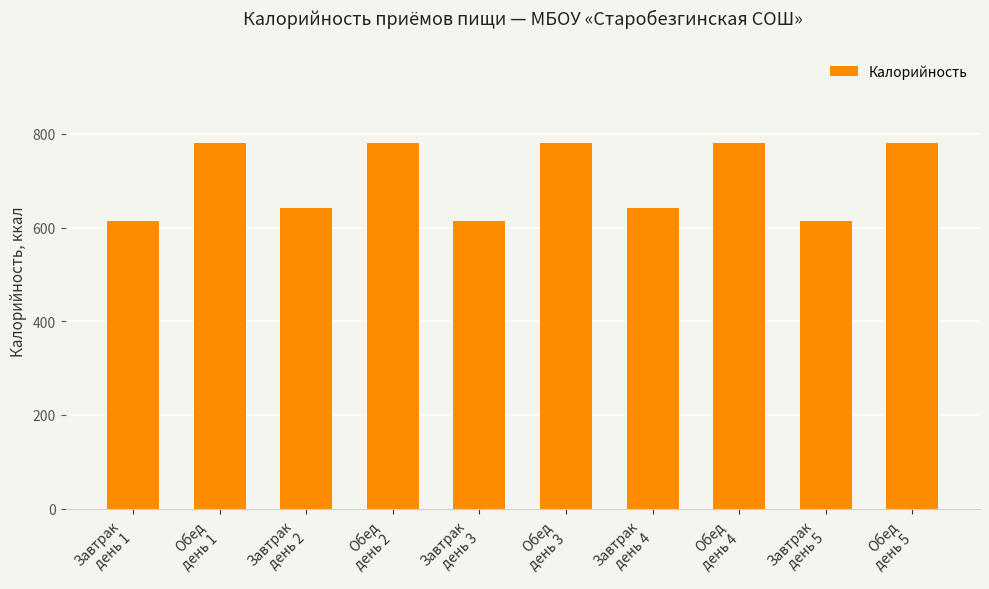

The value at Завтрак
день 4 is 642.0. True or false?

True